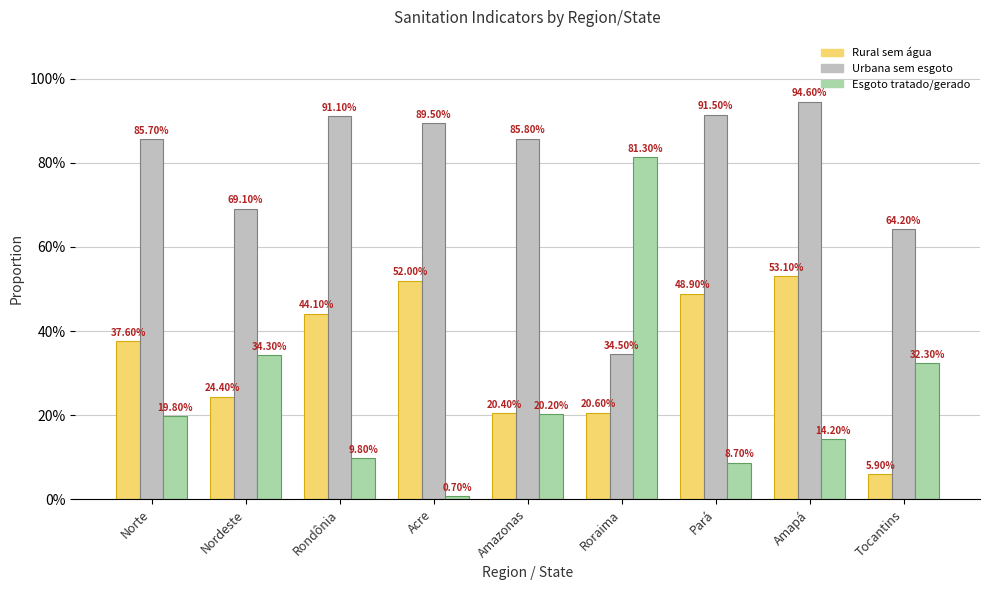

Are the bars grouped side by side (vs. stacked)?

Yes